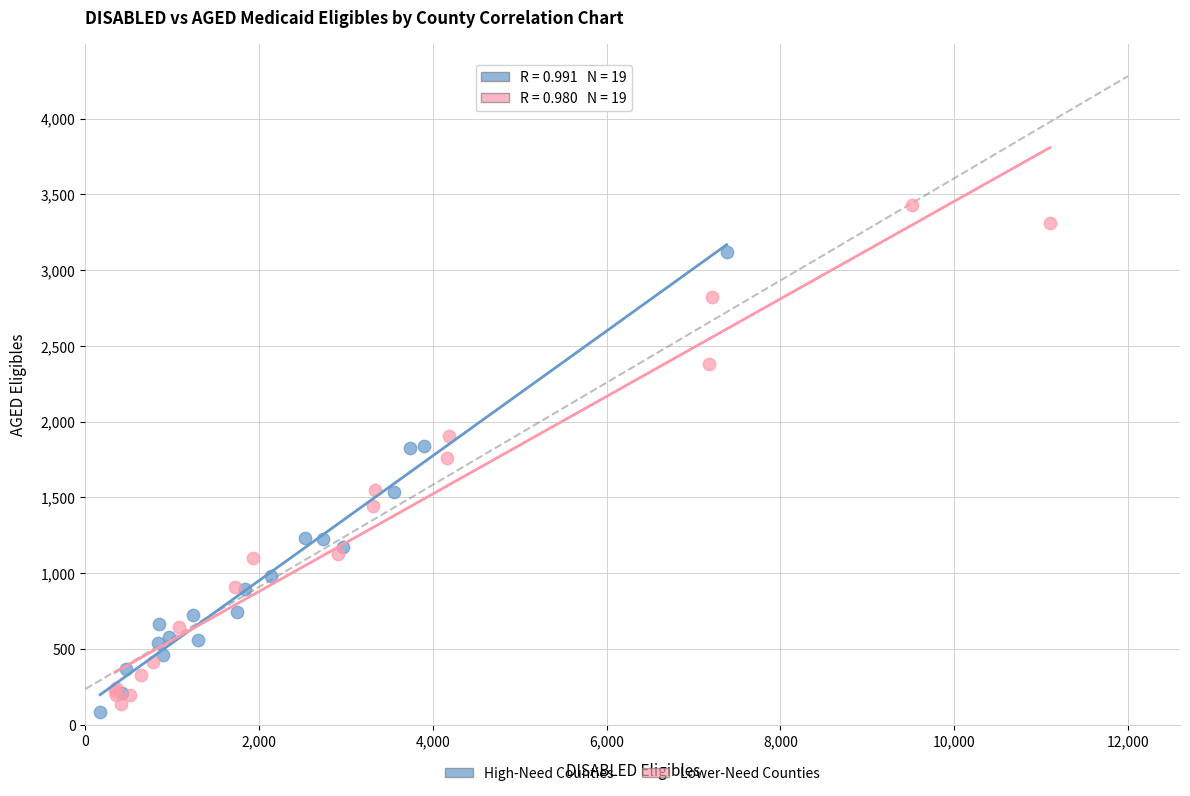

Which series reaches the maximum Y coordinate?

Lower-Need Counties